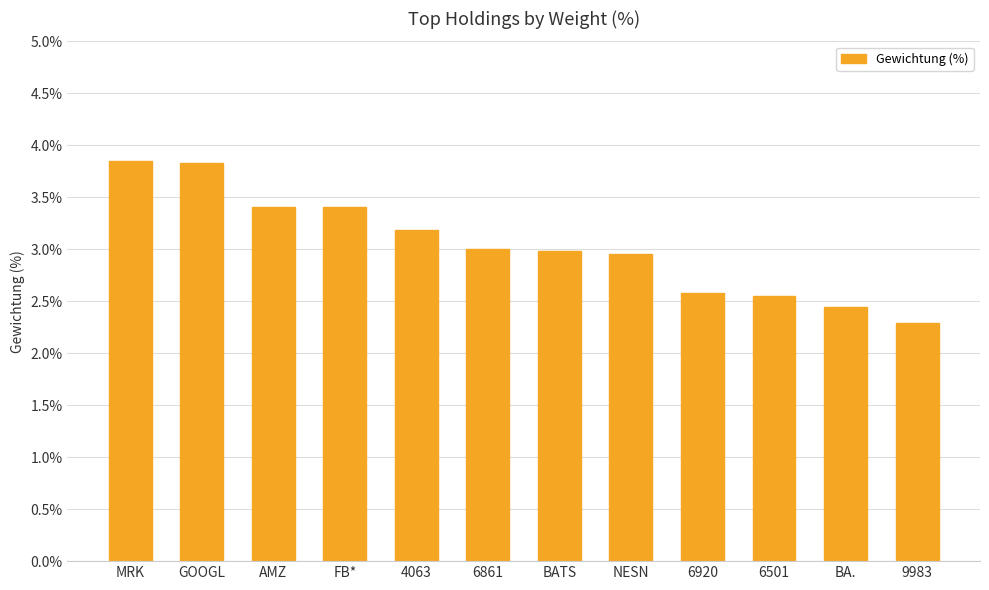

What is the label of the 2nd bar from the right?

BA.